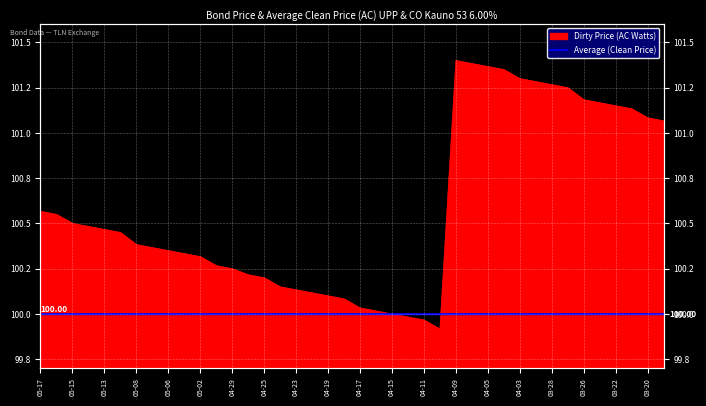

Rank the categories by value from lowest to highest.

2024-04-10, 2024-04-11, 2024-04-12, 2024-04-15, 2024-04-16, 2024-04-17, 2024-04-18, 2024-04-19, 2024-04-22, 2024-04-23, 2024-04-24, 2024-04-25, 2024-04-26, 2024-04-29, 2024-04-30, 2024-05-02, 2024-05-03, 2024-05-06, 2024-05-07, 2024-05-08, 2024-05-10, 2024-05-13, 2024-05-14, 2024-05-15, 2024-05-16, 2024-05-17, 2024-03-19, 2024-03-20, 2024-03-21, 2024-03-22, 2024-03-25, 2024-03-26, 2024-03-27, 2024-03-28, 2024-04-02, 2024-04-03, 2024-04-04, 2024-04-05, 2024-04-08, 2024-04-09